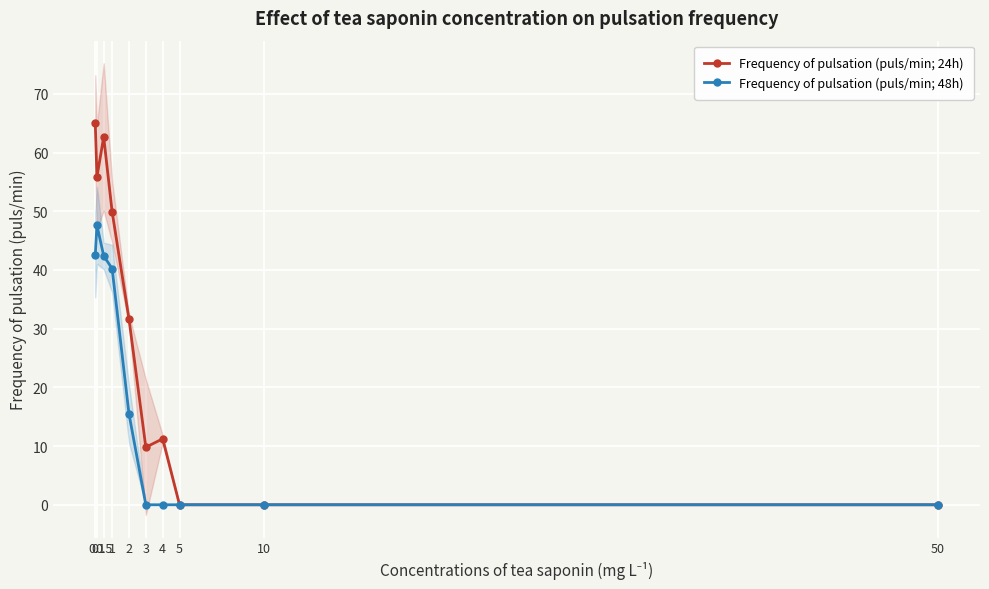

Is the value of Frequency of pulsation (puls/min; 48h) at 3 greater than the value of Frequency of pulsation (puls/min; 24h) at 10?

No